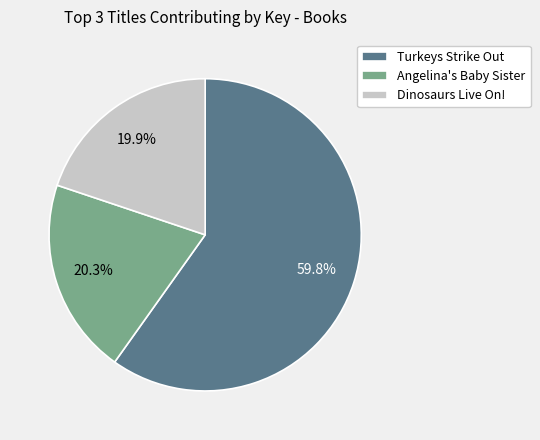

How many slices are in this pie chart?

3